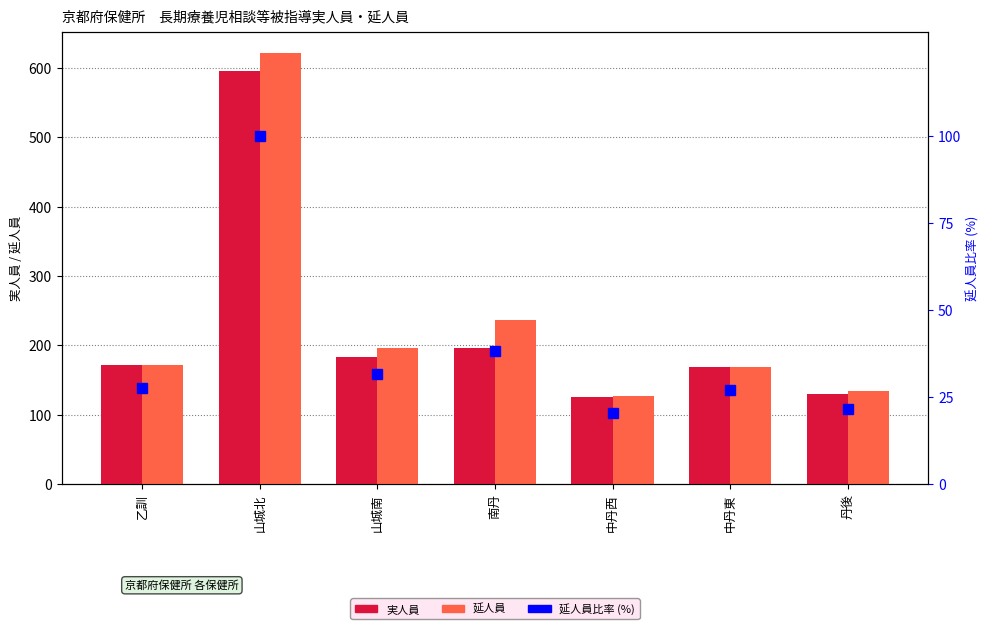

At how many categories does at least one series exceed 562?

1